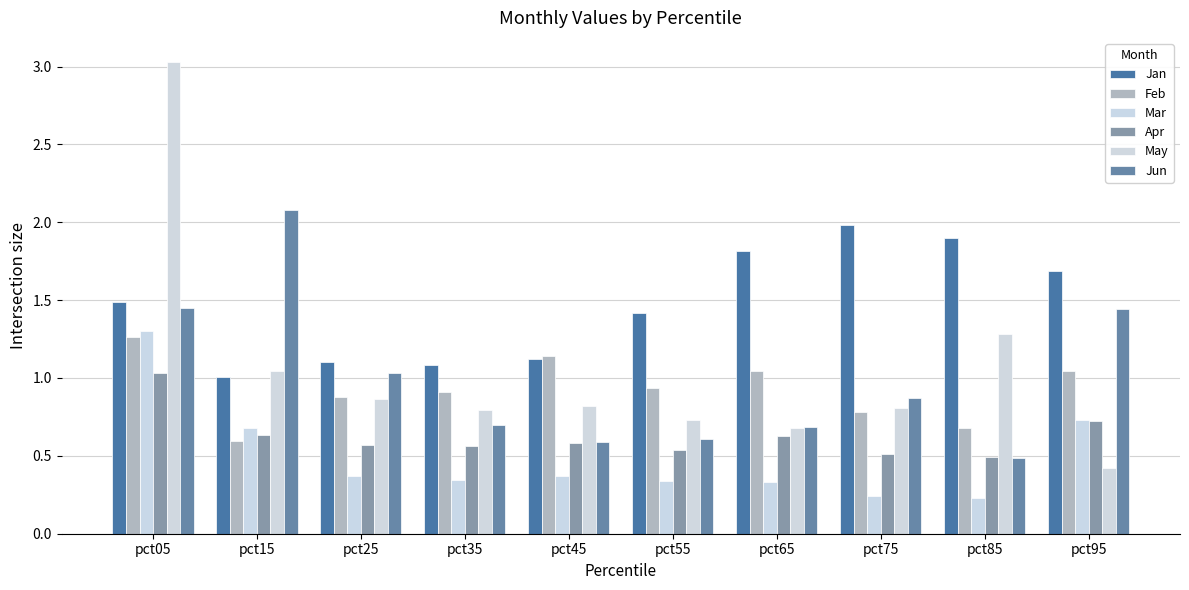

The value of Jan at pct75 is 2.0. True or false?

True